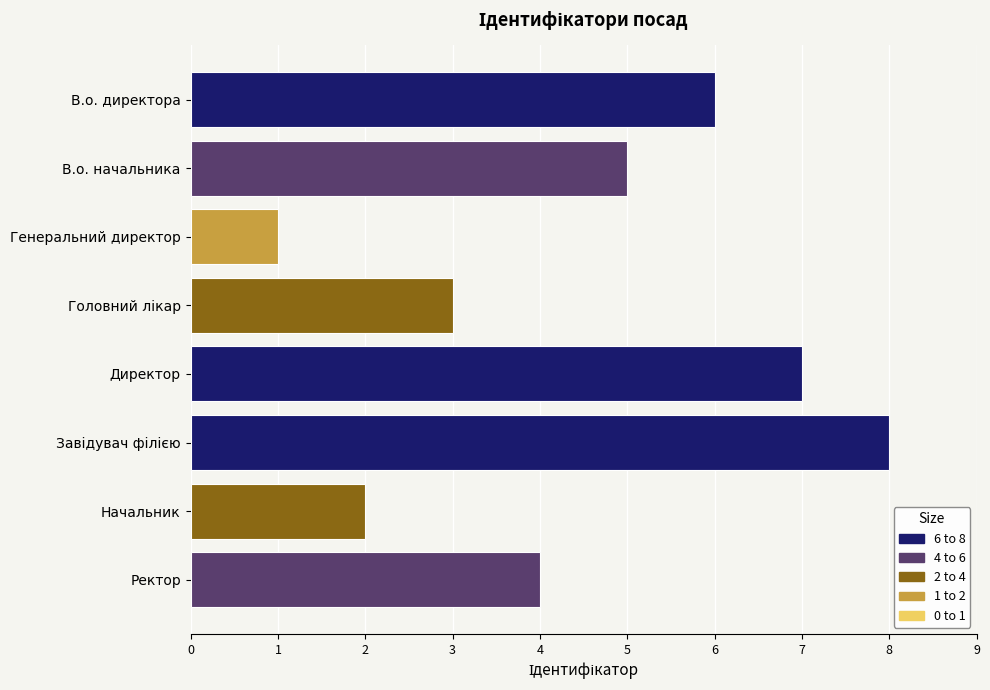

Which category has the lowest value across all series?

Генеральний директор